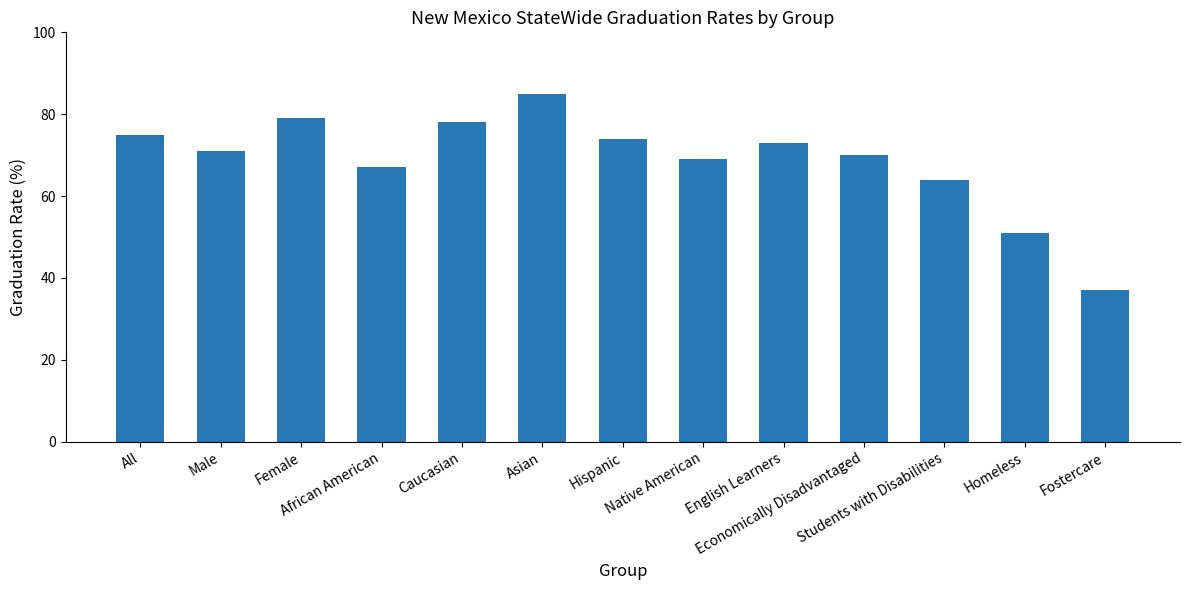

Rank the categories by value from lowest to highest.

Fostercare, Homeless, Students with Disabilities, African American, Native American, Economically Disadvantaged, Male, English Learners, Hispanic, All, Caucasian, Female, Asian